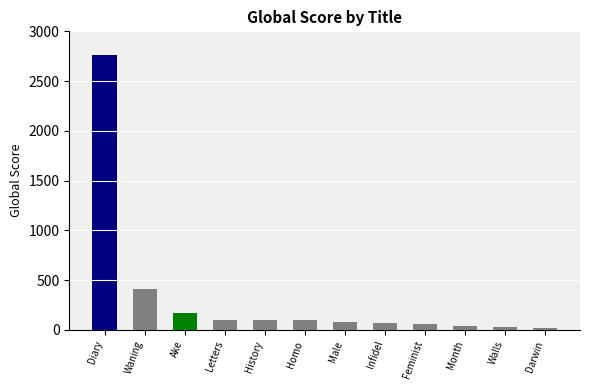

Rank the categories by value from lowest to highest.

Darwin's Dreampond, The Walls Came Tumbling Down, A Month And A Day, We Should All Be Feminists, Infidel, Male Daughters Female Husbands, The History Of The Yorubas, Homo Ludens, The Letters Of Vincent Van Gogh, Ake: The Years Of Childhood, The Waning of the Middle Ages, The Diary of a Young Girl